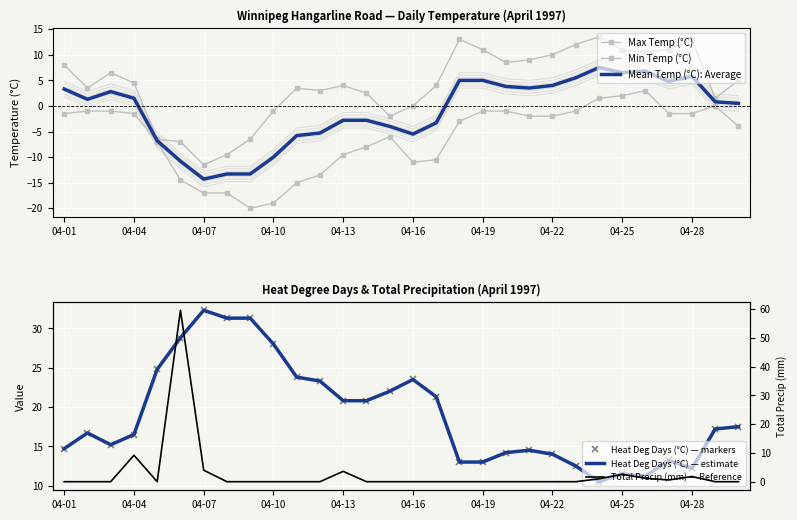

How many data points does each series have?

30